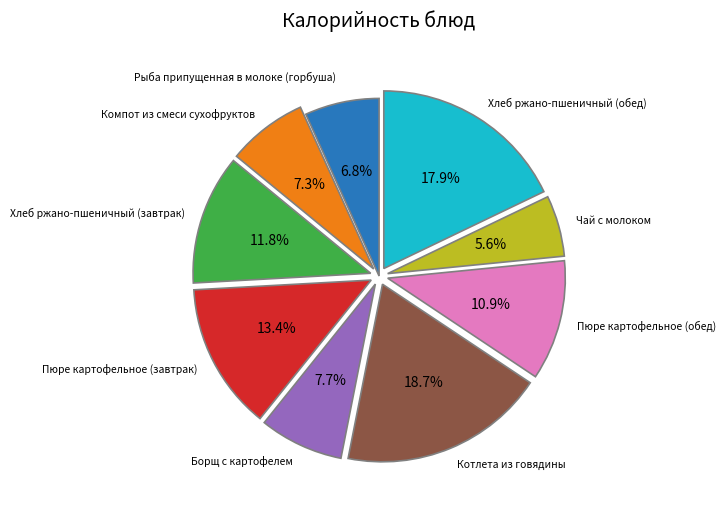

Is there any slice that represents more than half of the pie?

No